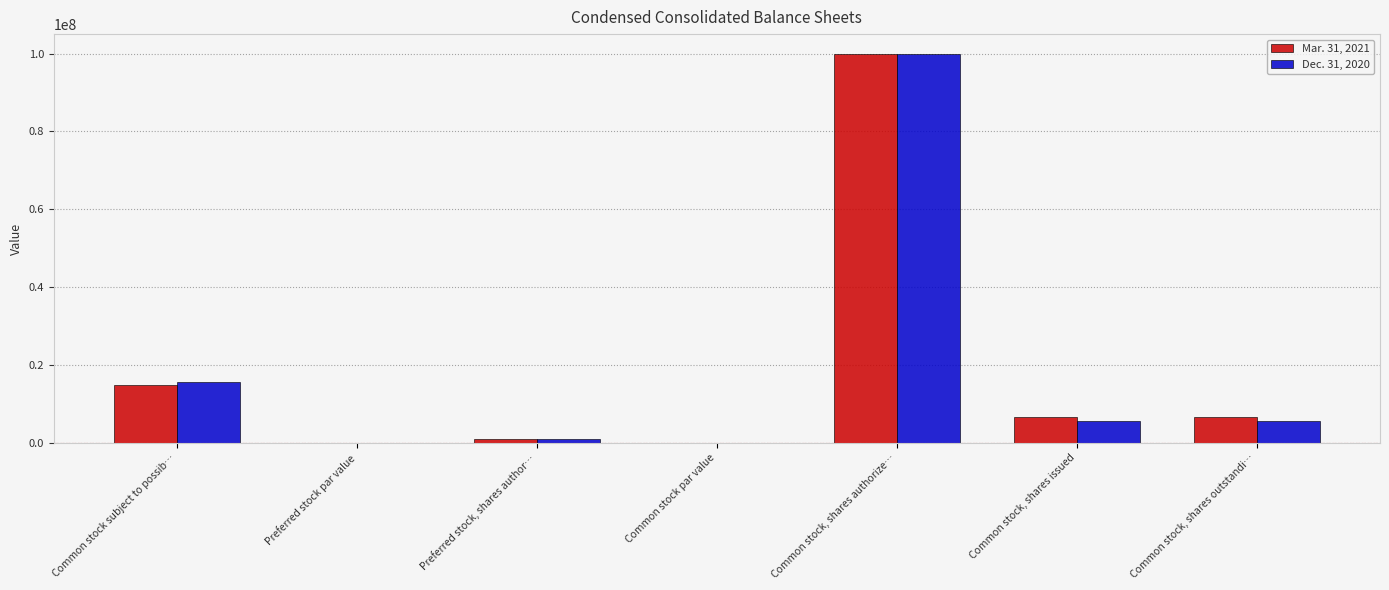

Are the bars horizontal?

No